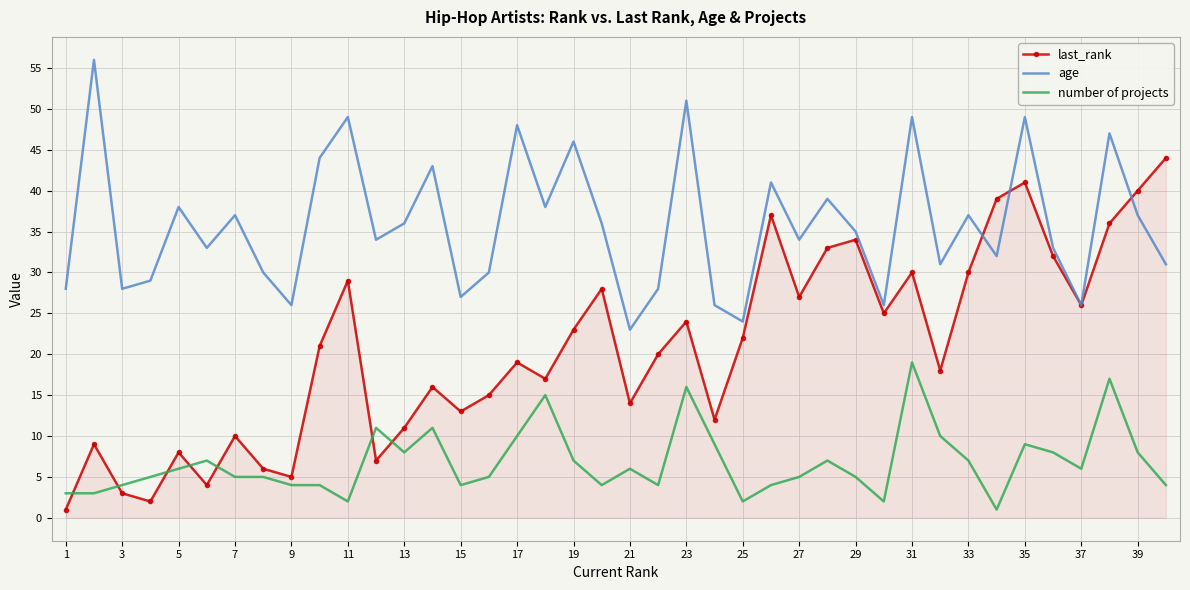

Which series has the largest total across all categories?

age